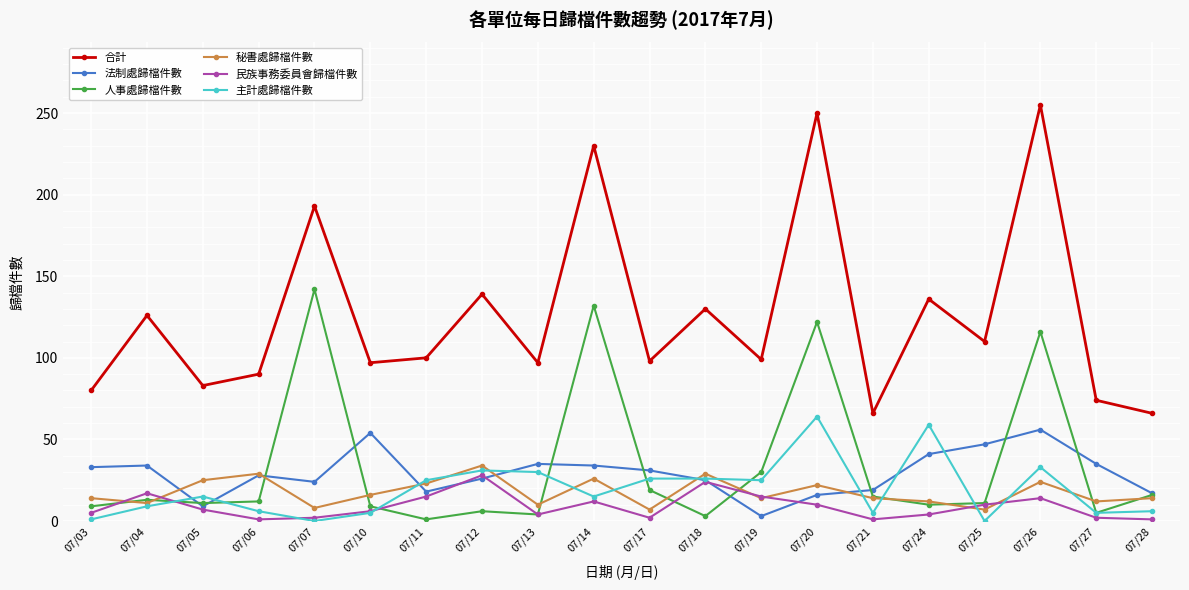

What is the difference between the 主計處歸檔件數 values at 07/25 and 07/12?

31